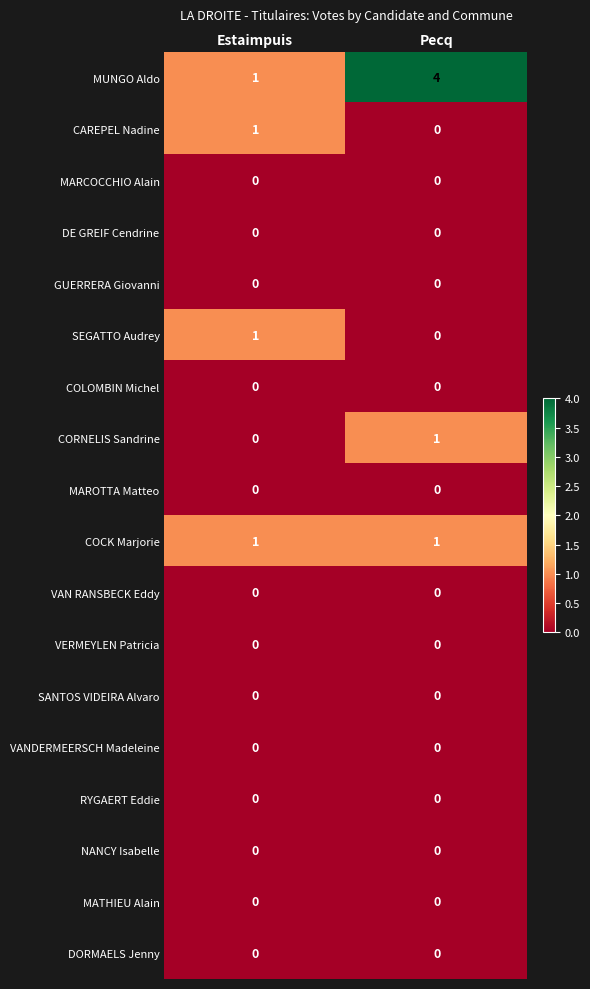

Is it true that VERMEYLEN Patricia equals 0 at Pecq?

True